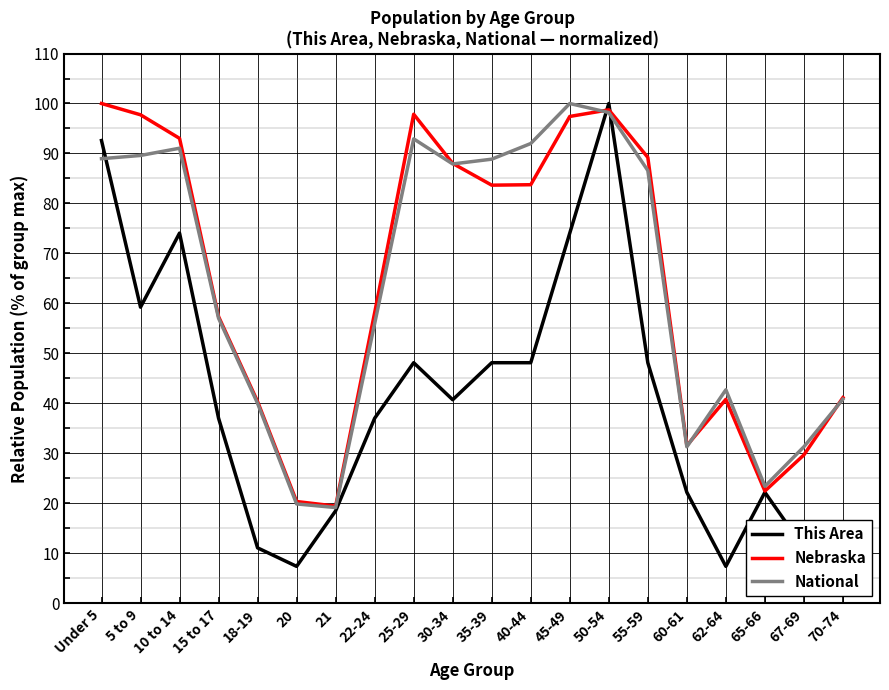

True or false: National has a value of 21.4 at 67-69.

False